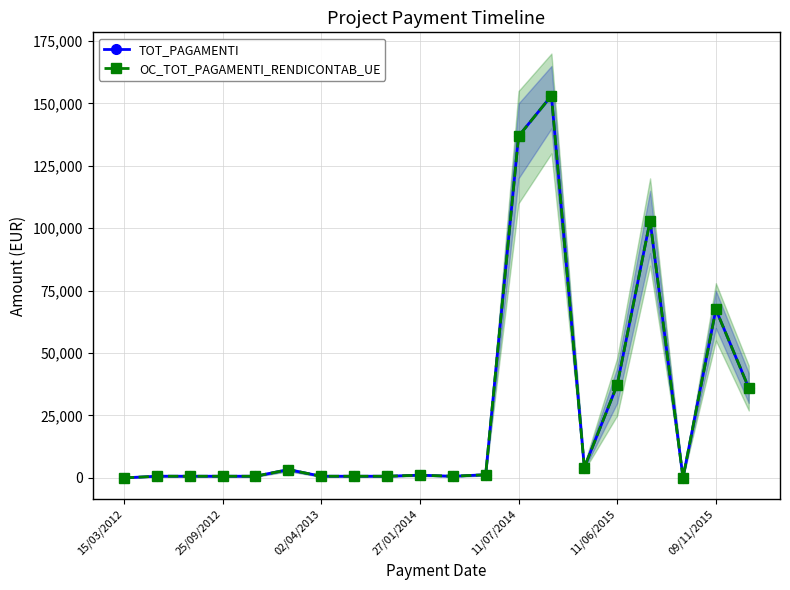

The value of TOT_PAGAMENTI at 09/11/2015 is 224.2. True or false?

False